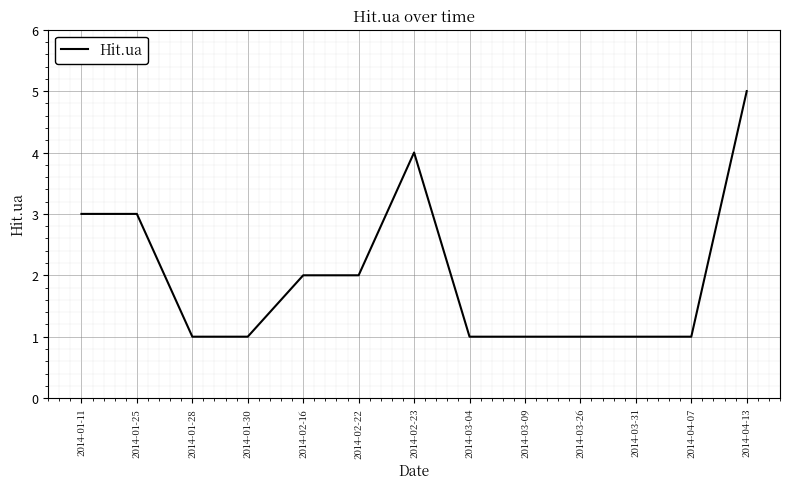

The chart shows a value of 0 at 2014-04-07. True or false?

False